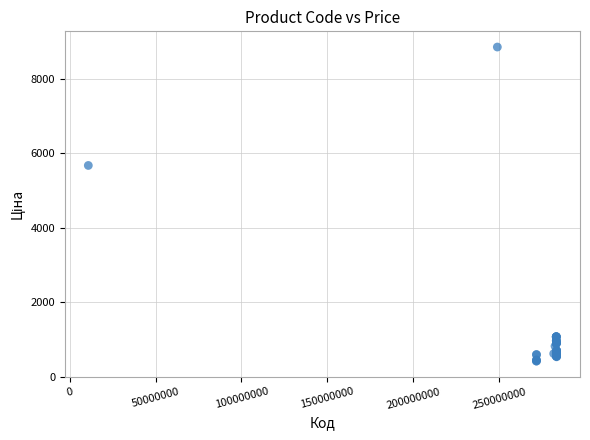

What Y value in the scatter plot is closest to 4636?

5673.8